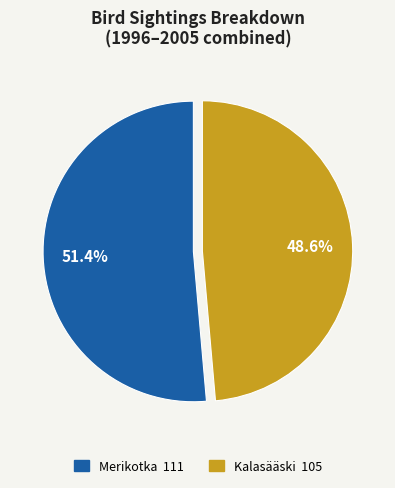

Is there a majority slice in this chart?

Yes